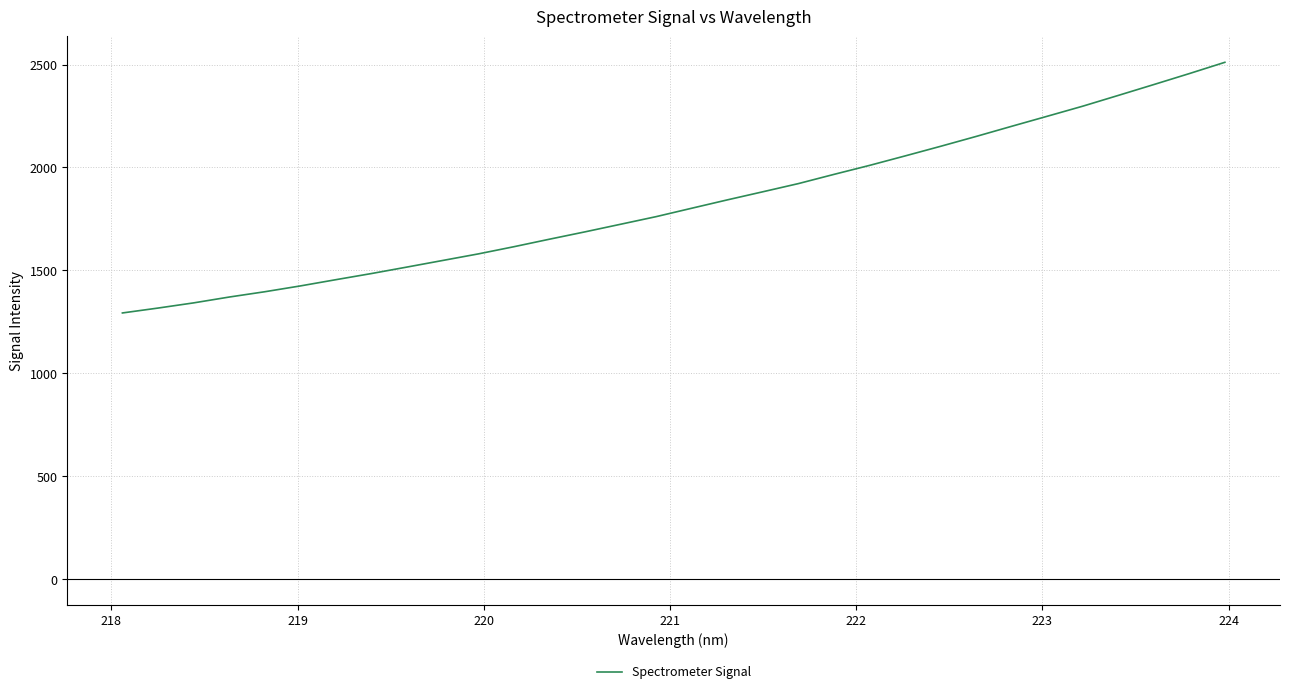

What is the difference between the maximum and minimum values?

1217.7